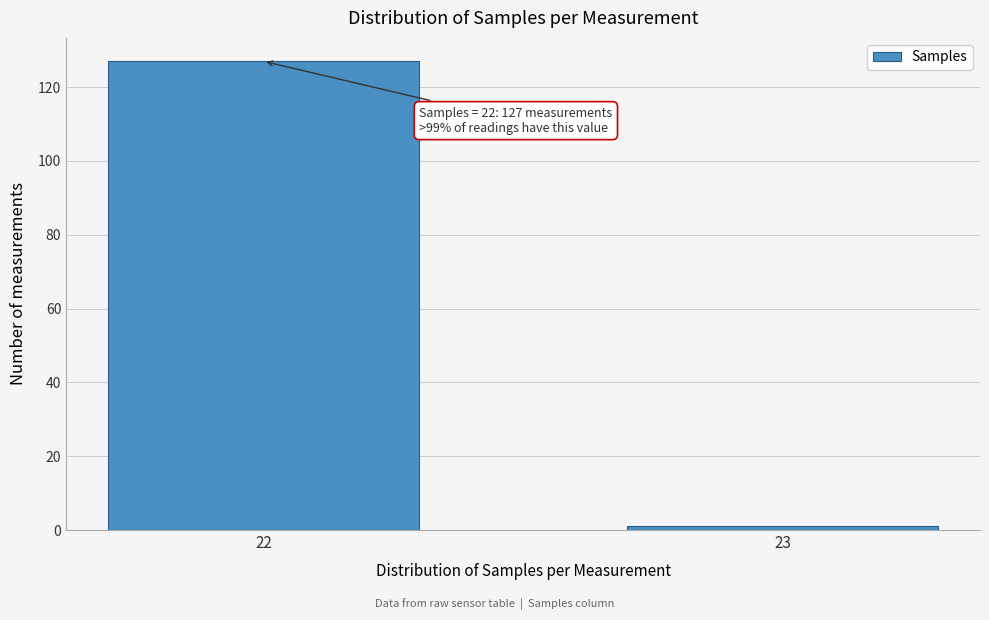

Reading left to right, transcribe all the data shown in this chart.

22=127	23=1